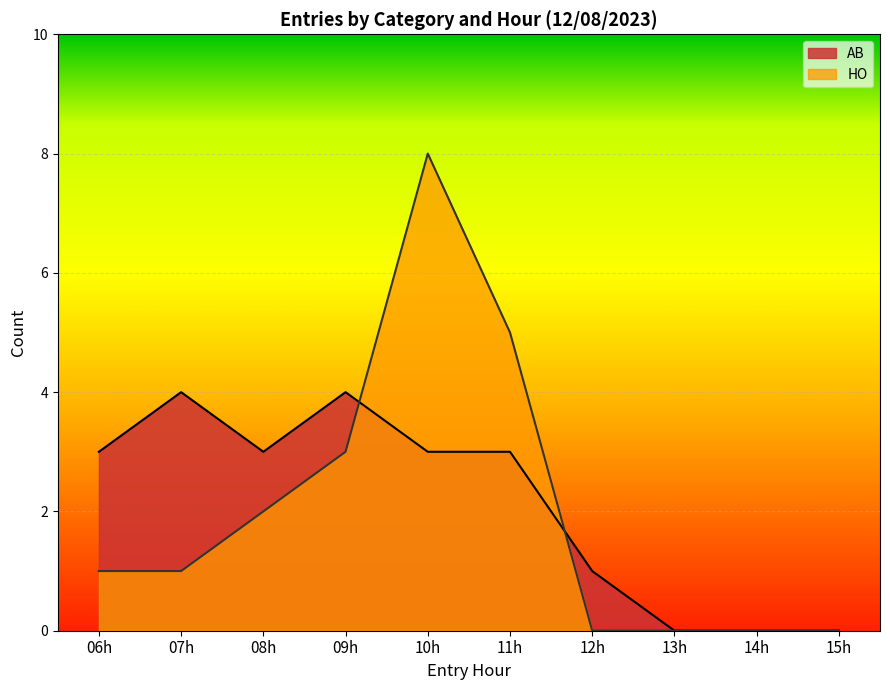

What position from the left is 11h?

6